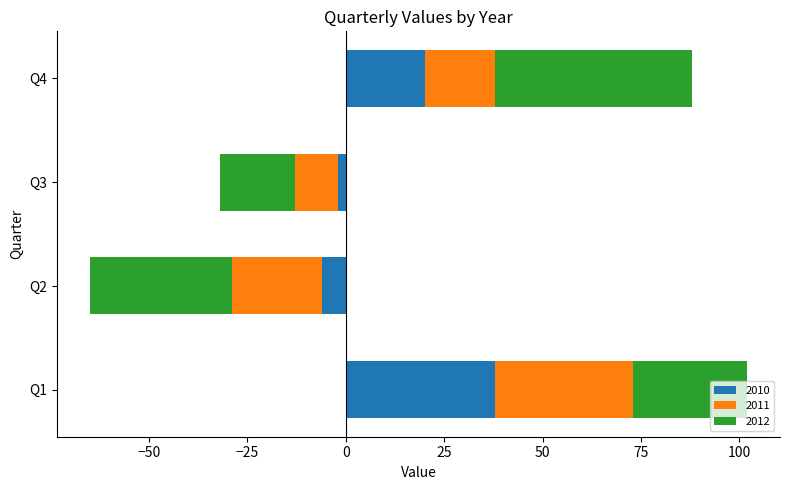

How many values in the 2012 series exceed 29?

1